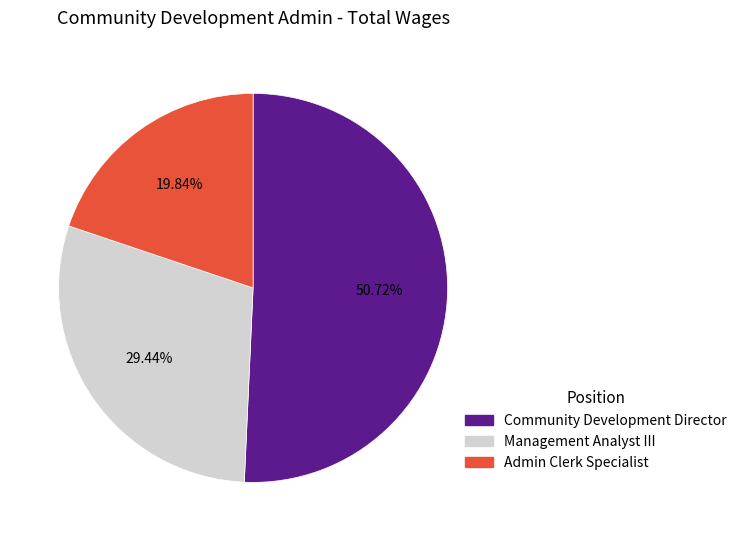

Combined, what portion of the pie is Community Development Director and Management Analyst III?

80.2%